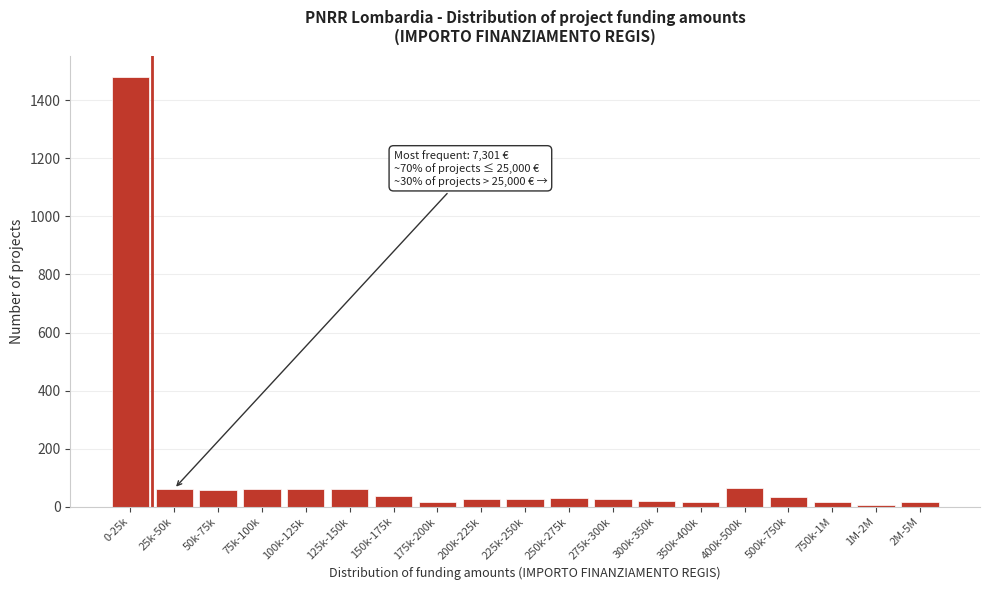

What is the label of the 4th bar from the right?

500k-750k